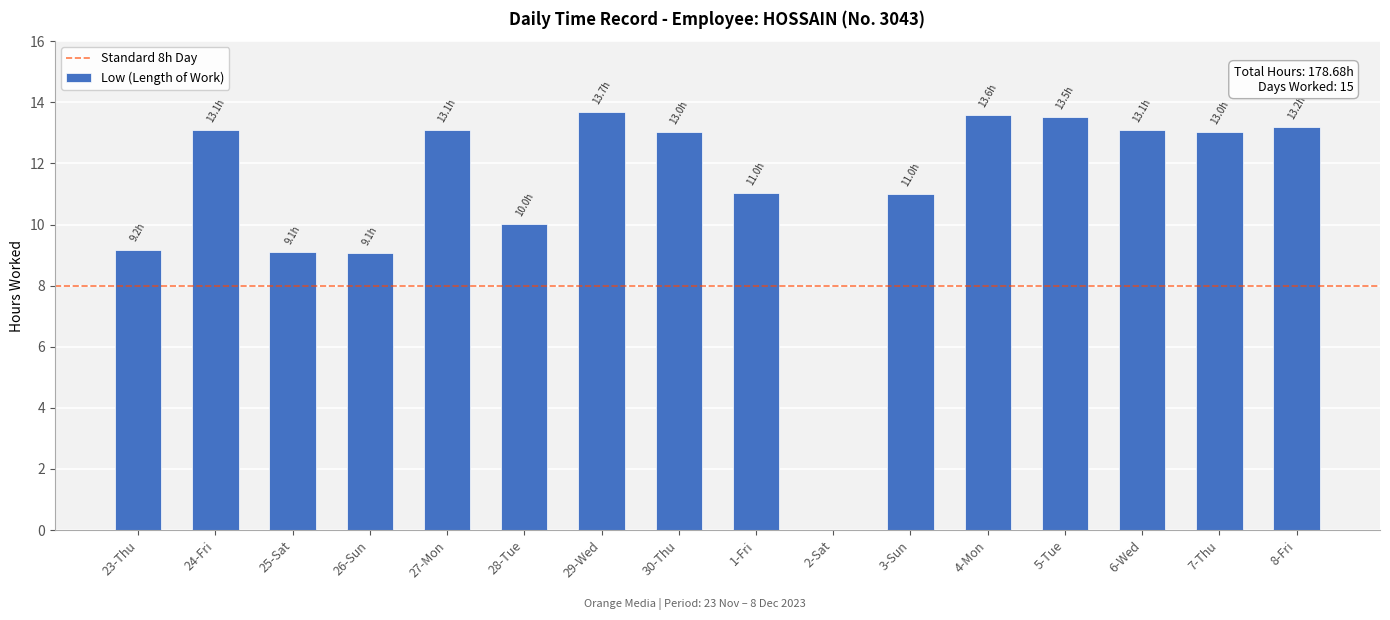

What is the greatest value displayed?

13.7